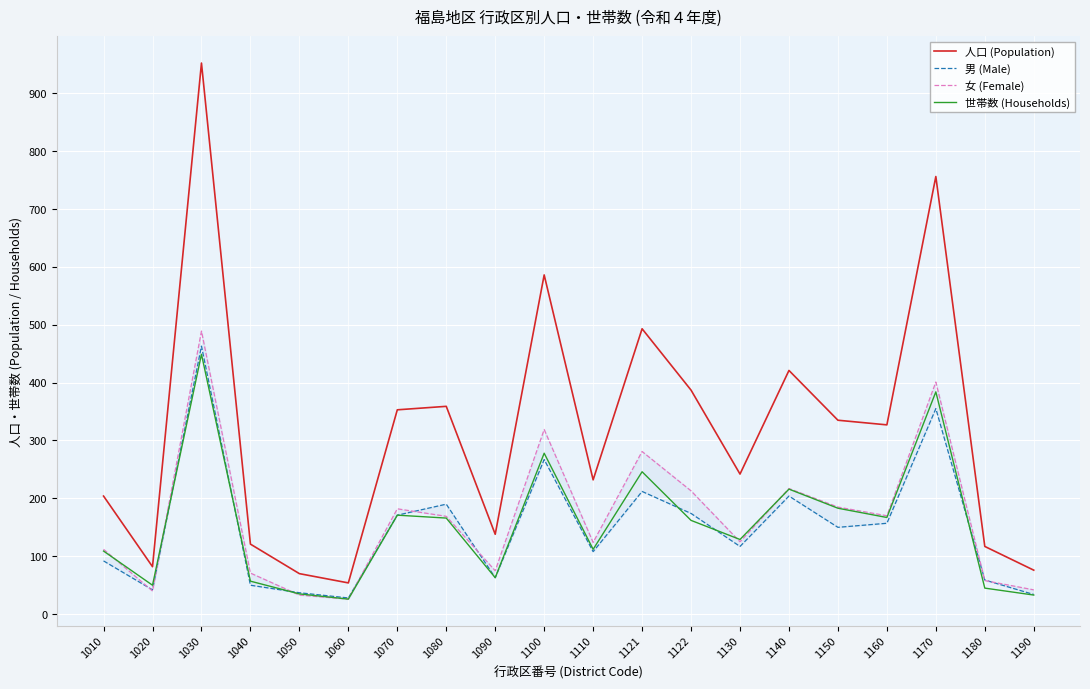

Which series has the widest spread of values?

人口 (Population)